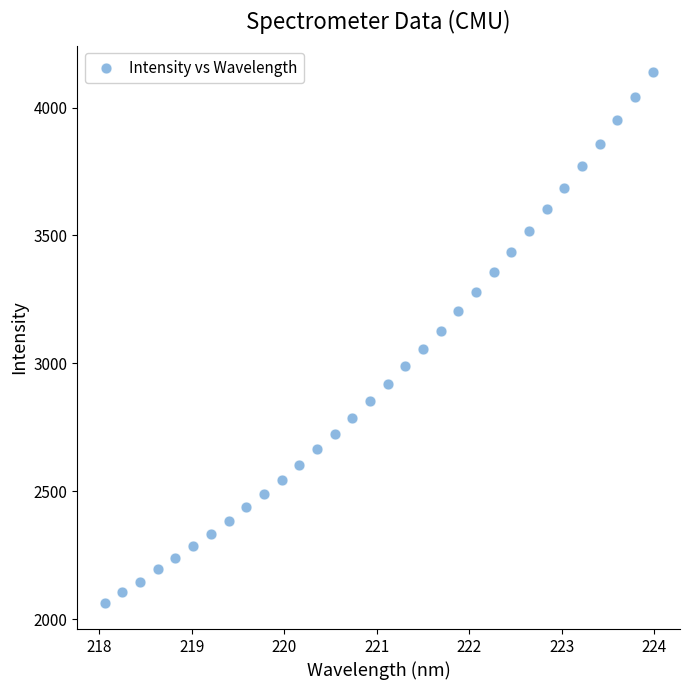

What is the range of X values (max minus min)?

5.9